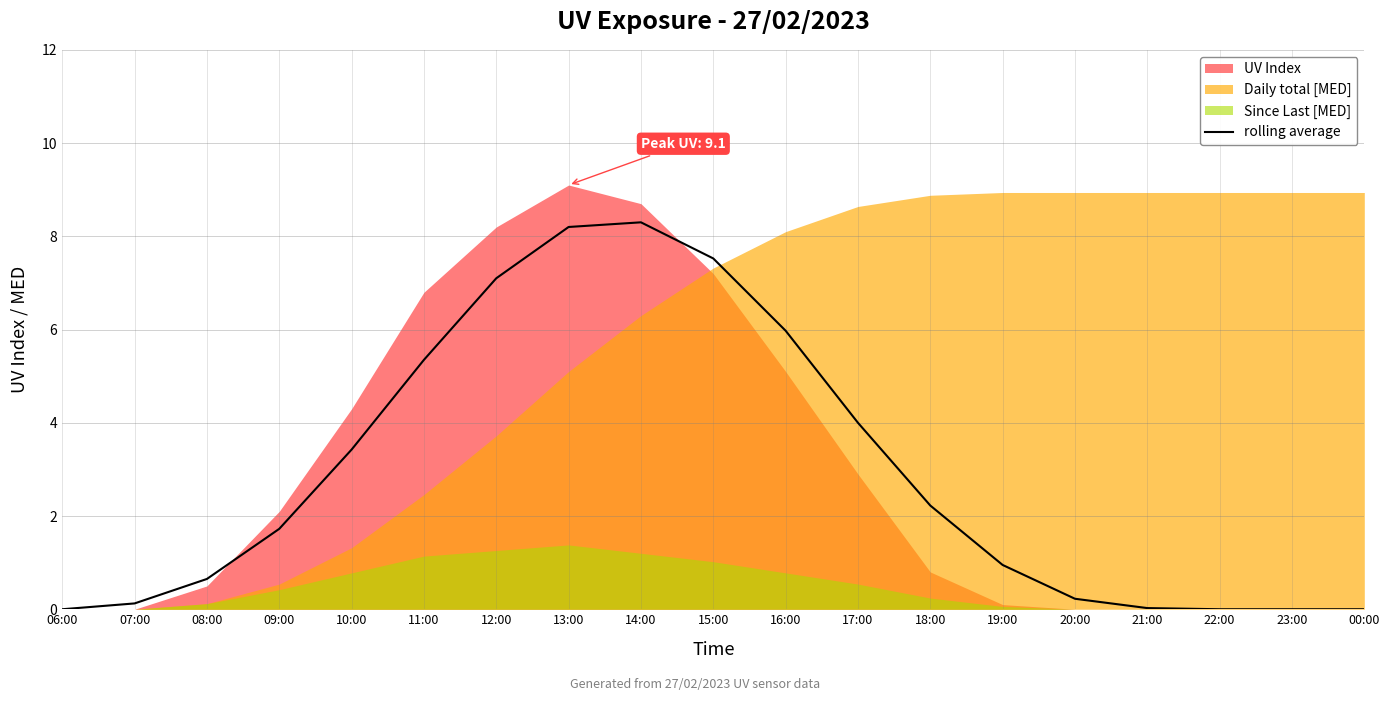

The rolling average series shows 3.8 at 15:00. True or false?

False